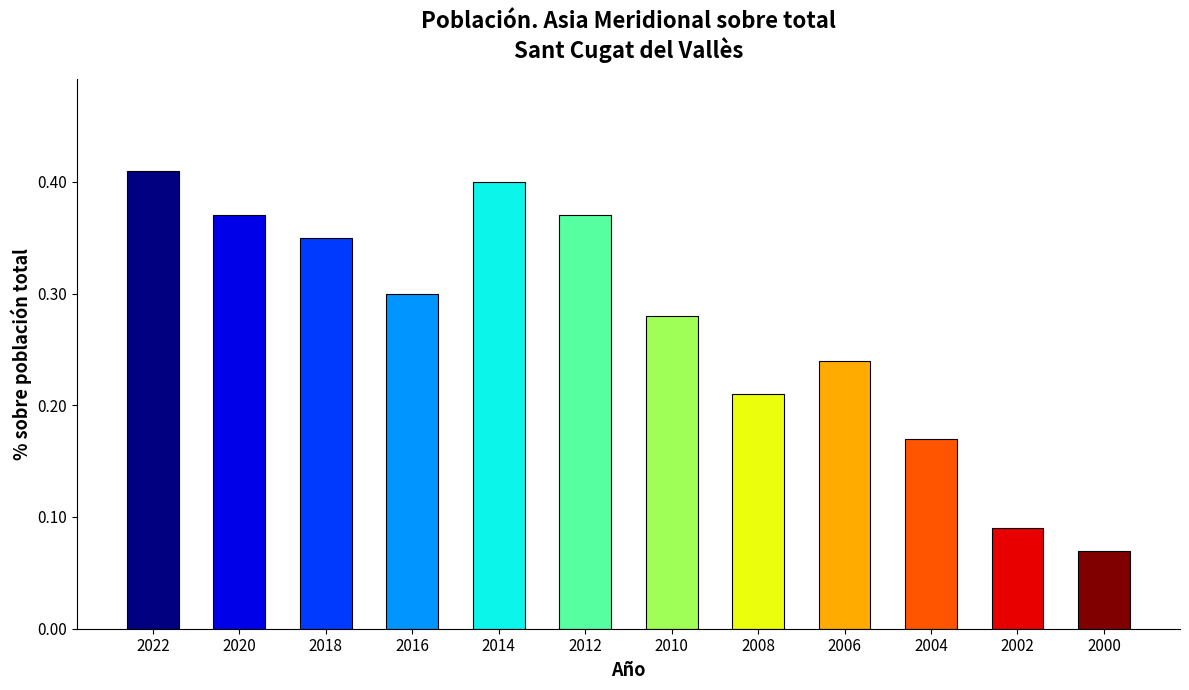

Between 2012 and 2014, which is larger?

2014